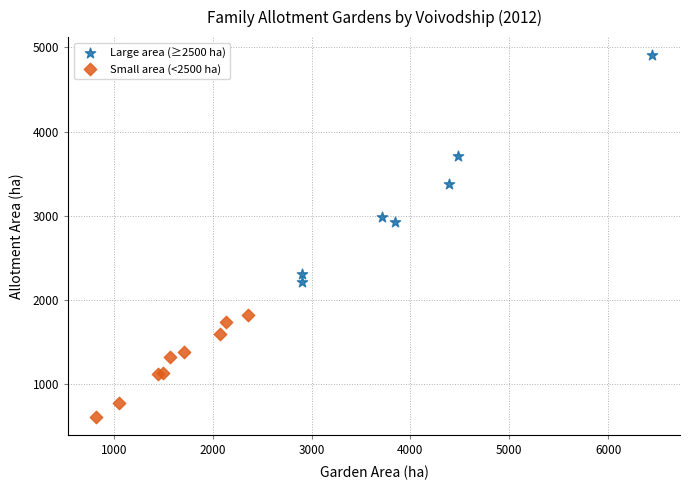

Which series contains the lowest Y value?

Small area (<2500 ha)